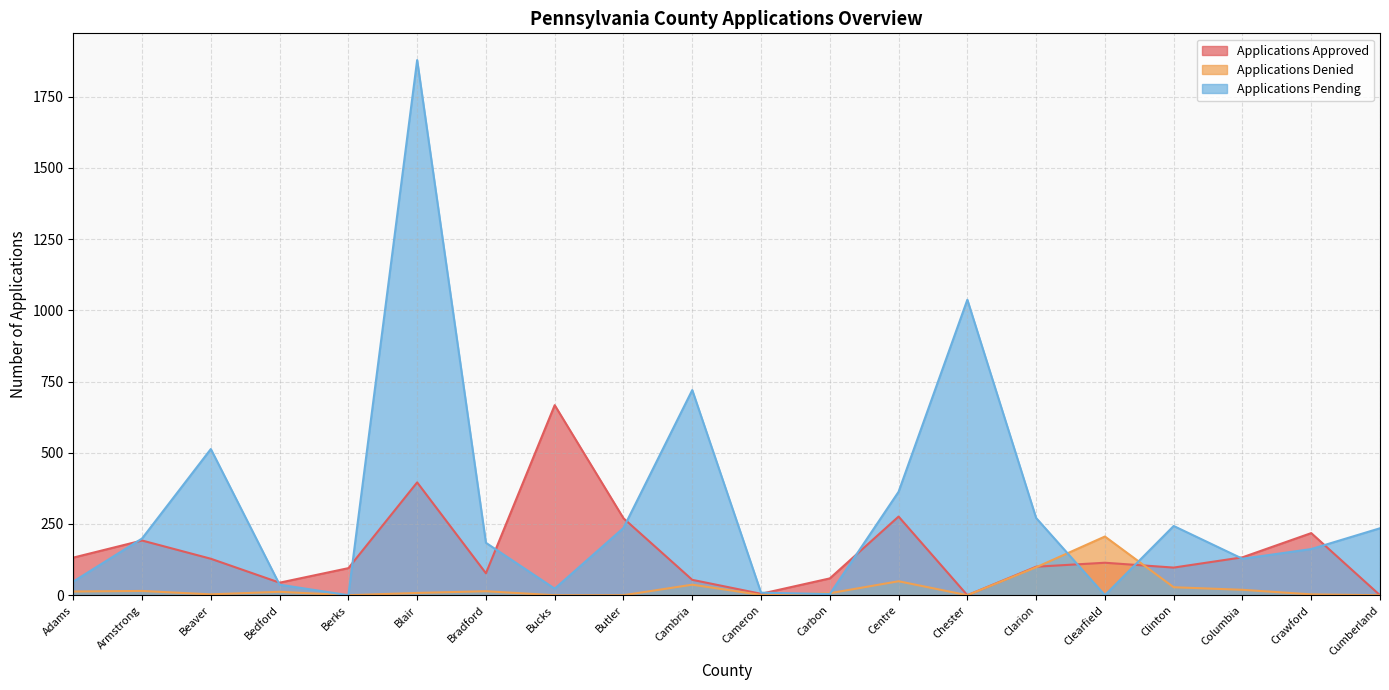

What is the value of the Applications Pending point at the 18th from the left?

128